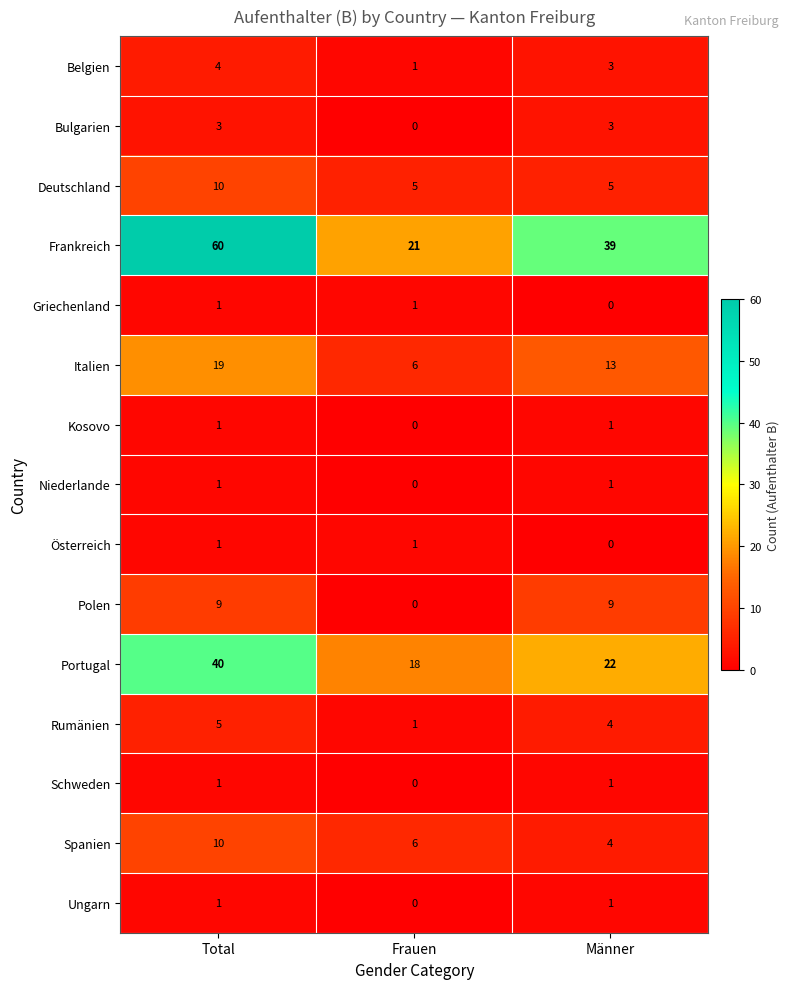

The Ungarn series shows 1 at Total. True or false?

True